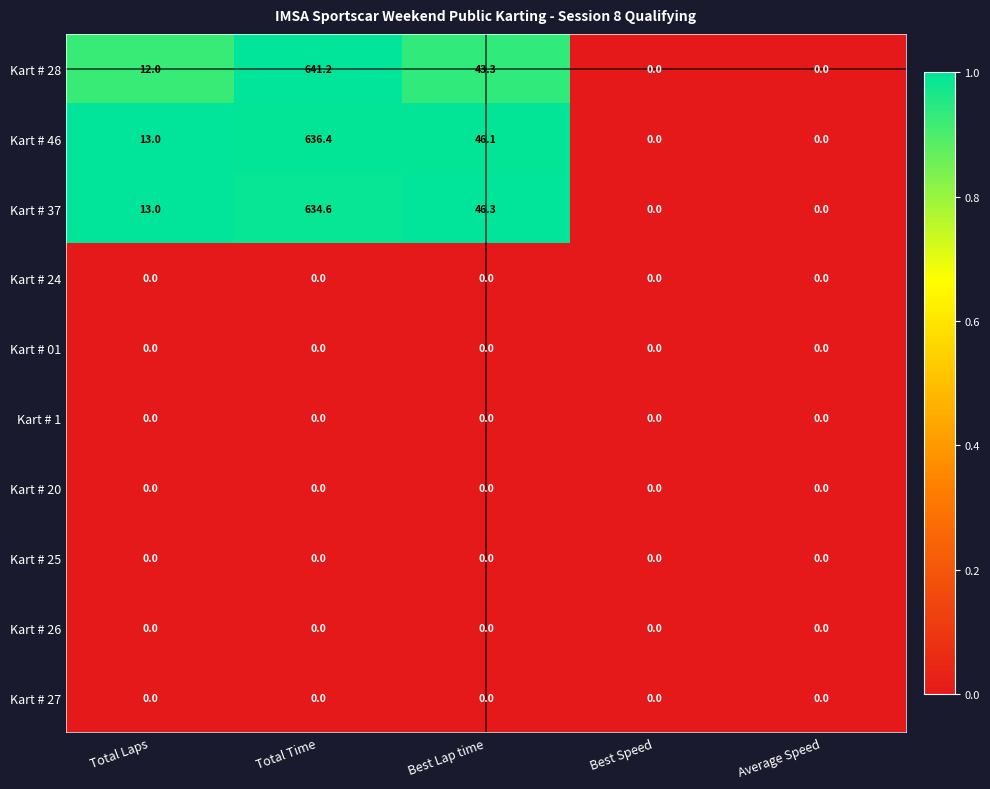

How many distinct data groups are displayed?

10